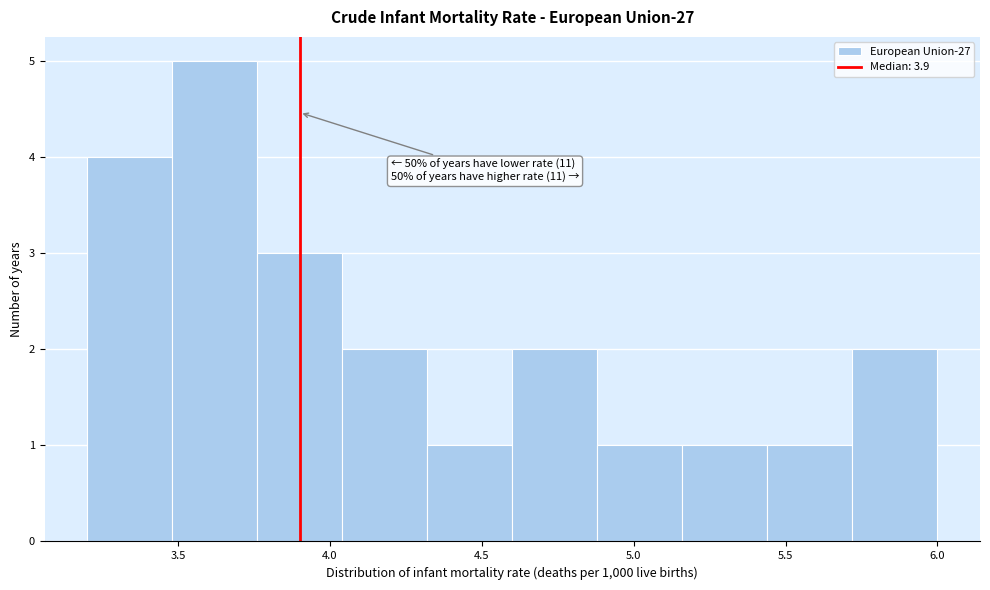

Over which range of the x-axis is the bar tallest?

3.48 to 3.76